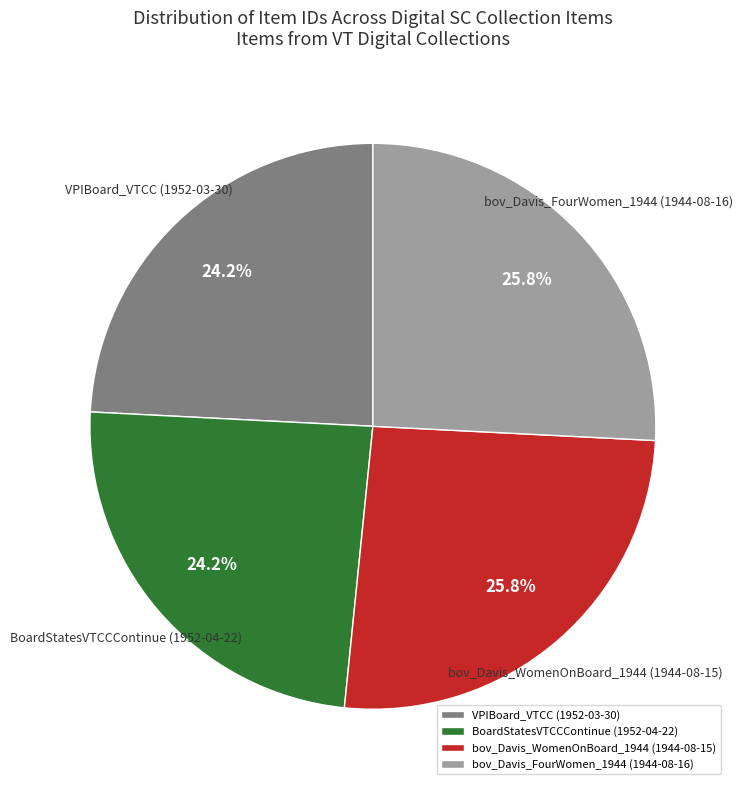

How many segments does this pie chart have?

4